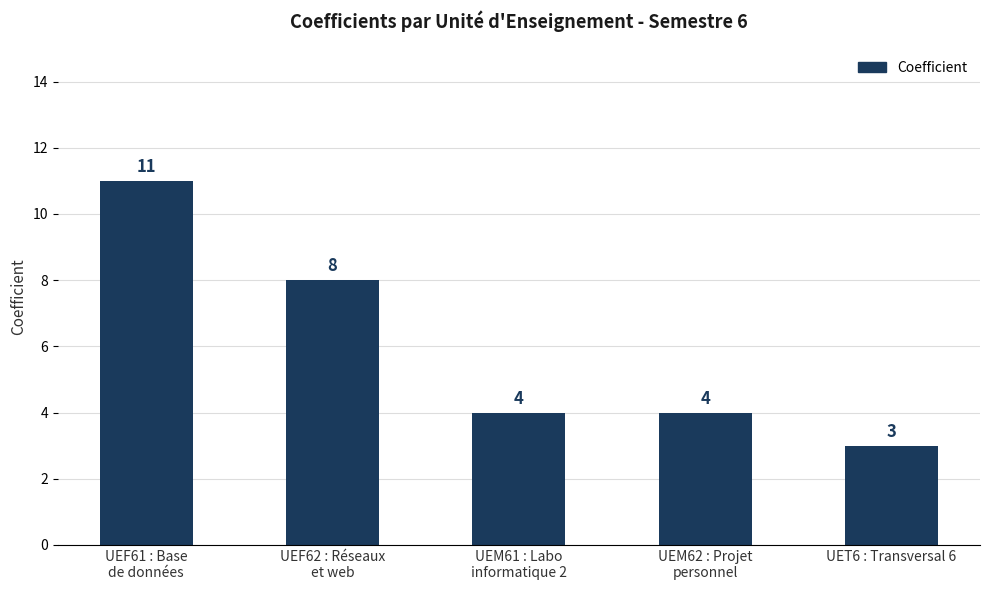

Which category has the lowest value across all series?

UET6 : Transversal 6